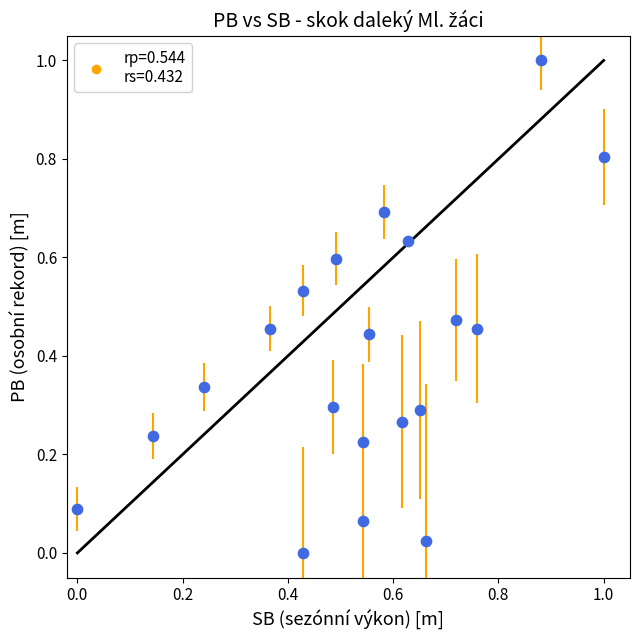

What is the range of X values (max minus min)?

1.0